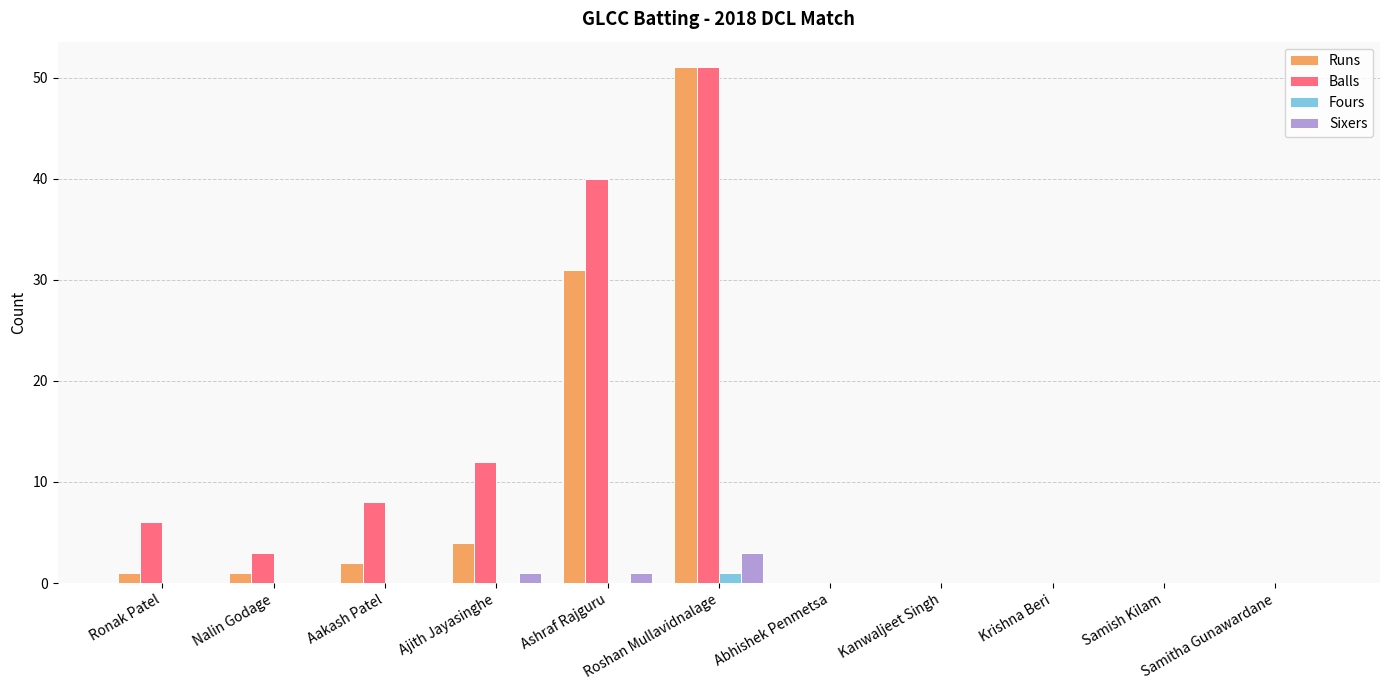

Which series changed the most between Ajith Jayasinghe and Roshan Mullavidnalage?

Runs